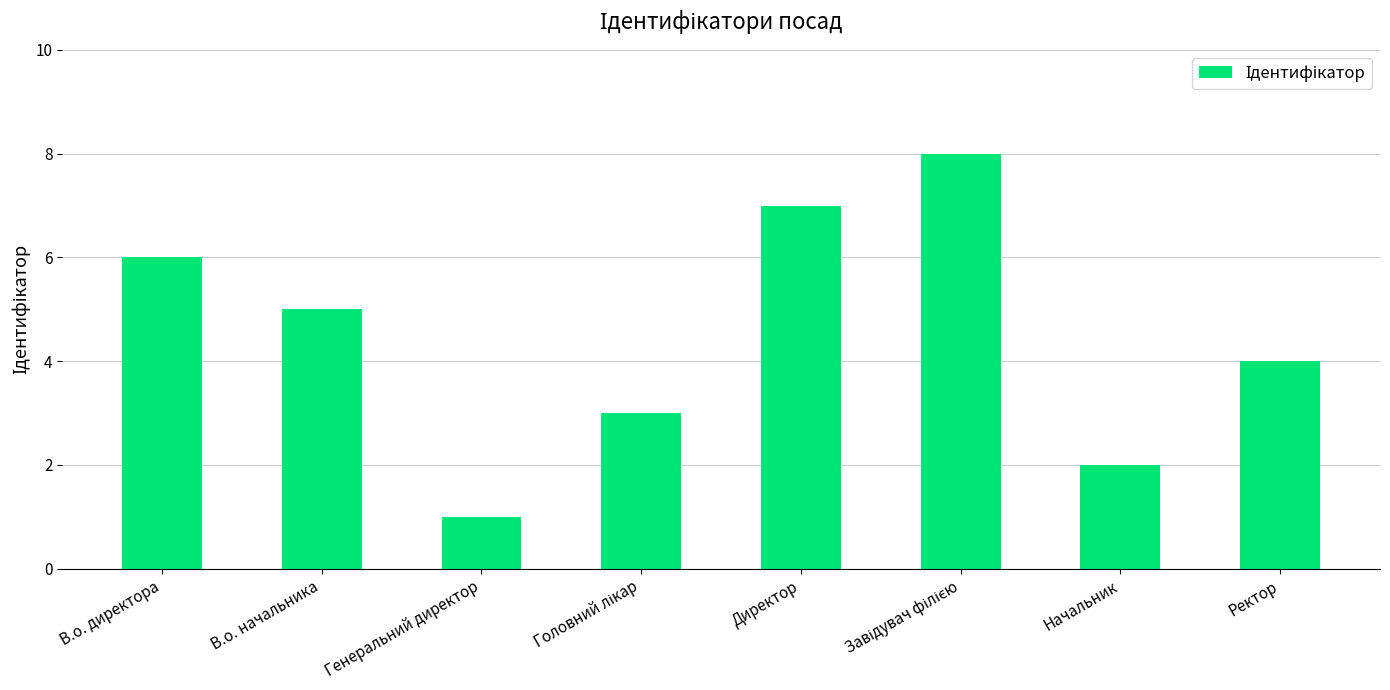

What is the difference between the maximum and second lowest values?

6